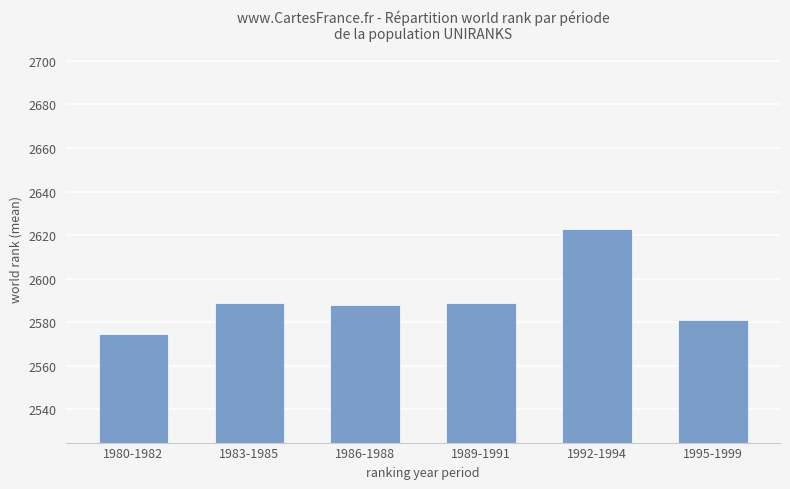

What is the label of the 5th bar from the left?

1992-1994